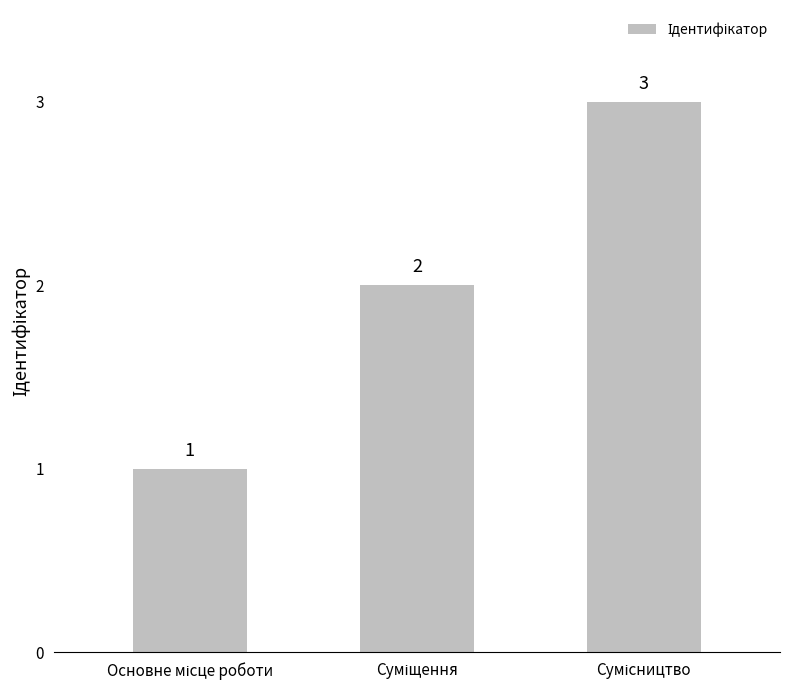

Count the values in the range 1 to 3.

3